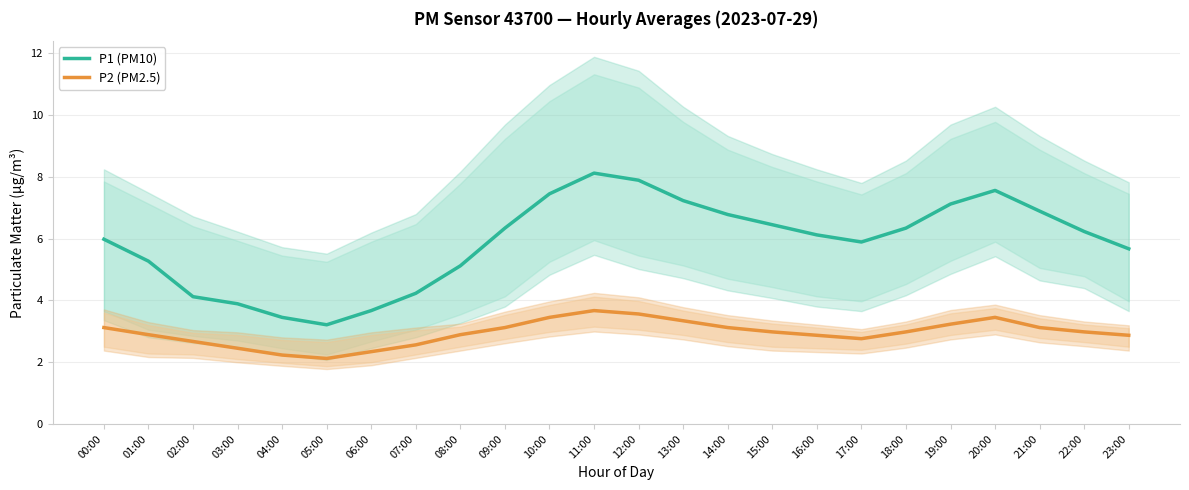

Reading left to right, what are all the values shown in this chart?

P1 (PM10): 6.0	5.3	4.1	3.9	3.5	3.2	3.7	4.2	5.1	6.3	7.5	8.1	7.9	7.2	6.8	6.5	6.1	5.9	6.3	7.1	7.6	6.9	6.2	5.7
P2 (PM2.5): 3.1	2.9	2.7	2.5	2.2	2.1	2.3	2.6	2.9	3.1	3.5	3.7	3.6	3.3	3.1	3.0	2.9	2.8	3.0	3.2	3.5	3.1	3.0	2.9